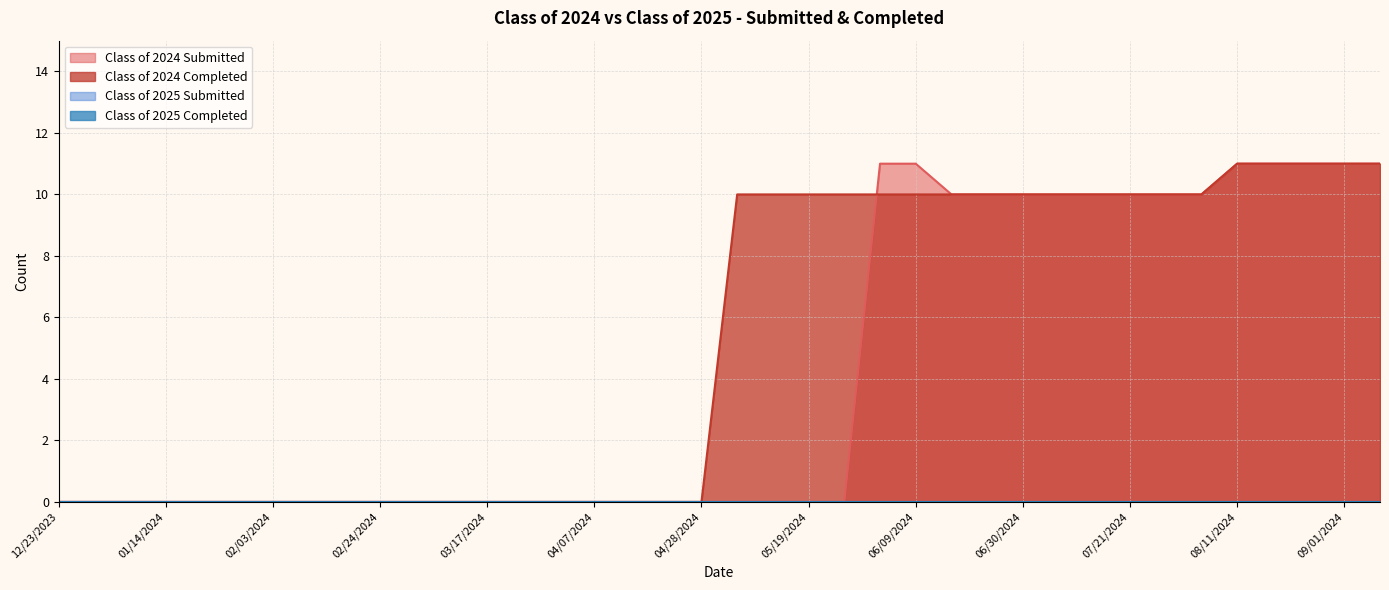

What is the label of the 3rd point from the left?

01/06/2024